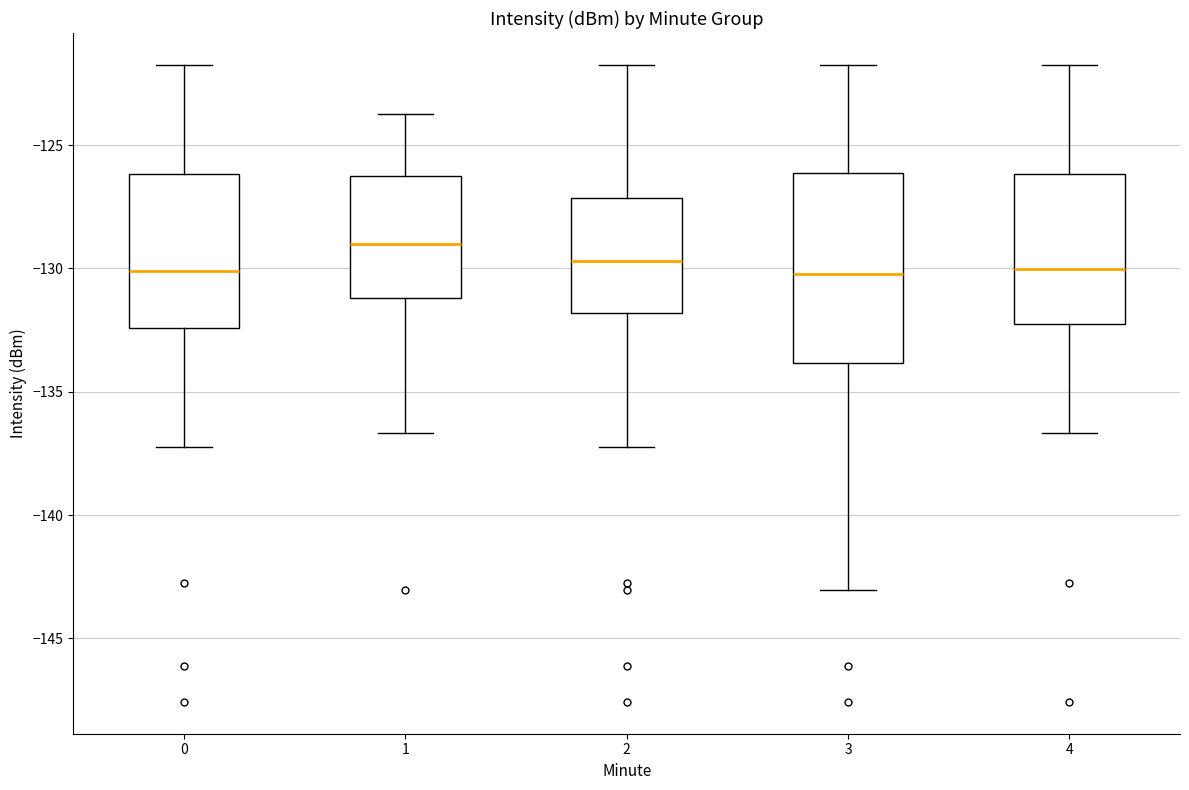

Where is the upper edge of the box at x = 4 on the y-axis? The values are not printed on the chart, so give them approximately, as read against the axis.

-126.0